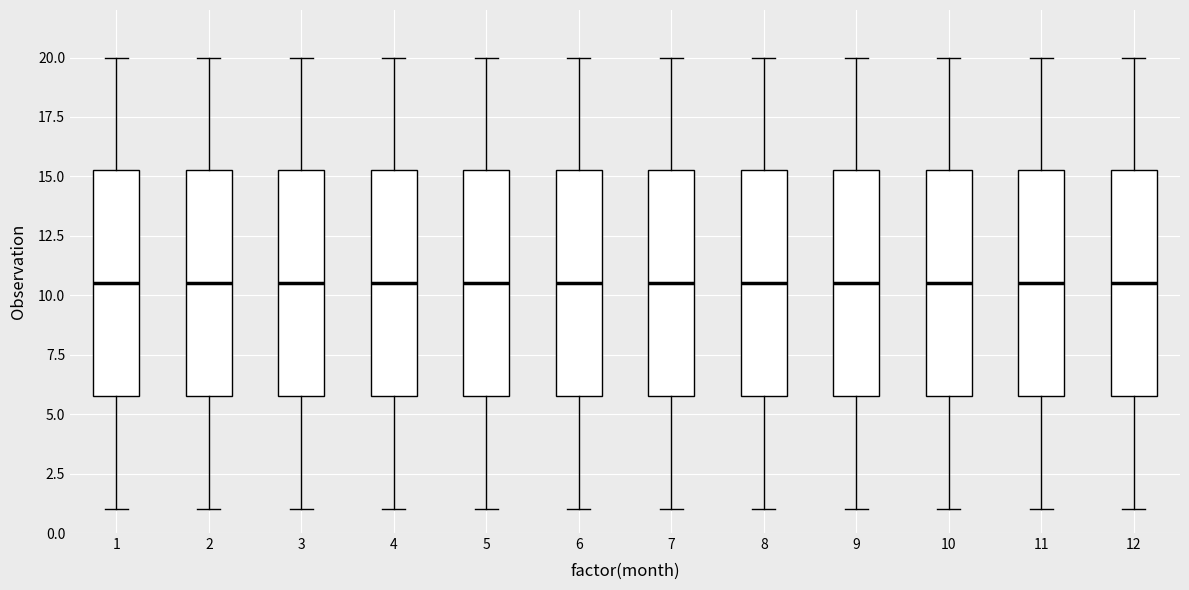

Where does the lower whisker of the box at x = 10 end on the y-axis? The values are not printed on the chart, so give them approximately, as read against the axis.

1.0